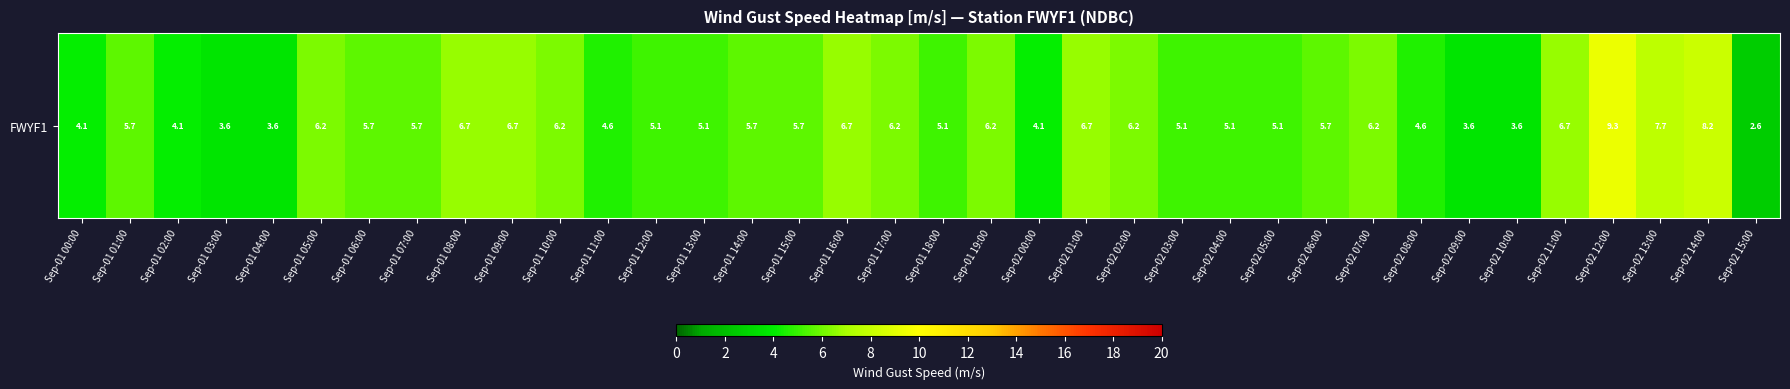

The chart shows a value of 1.7 at Sep-01 10:00. True or false?

False